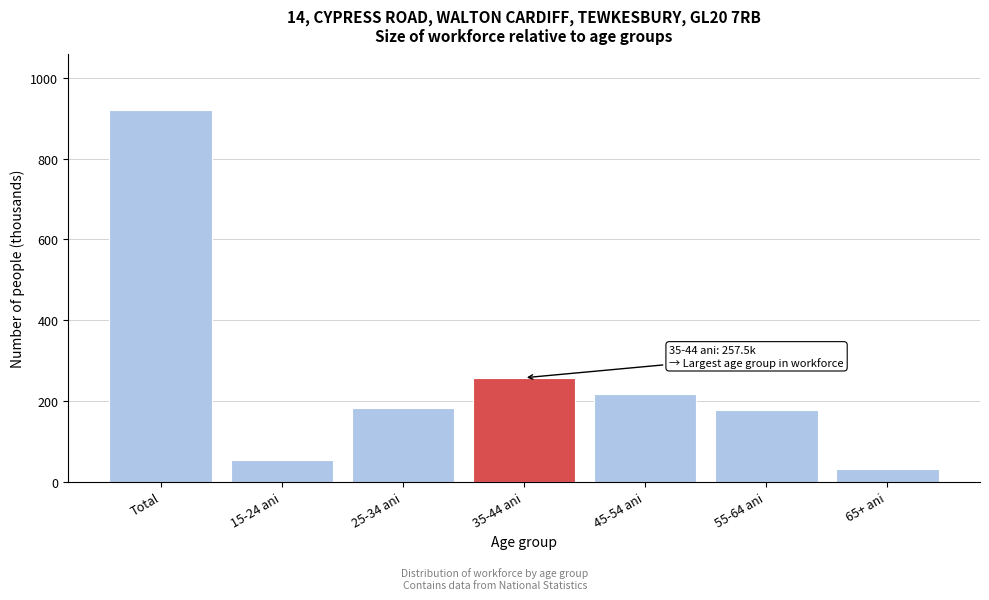

What is the label of the 2nd bar from the left?

15-24 ani